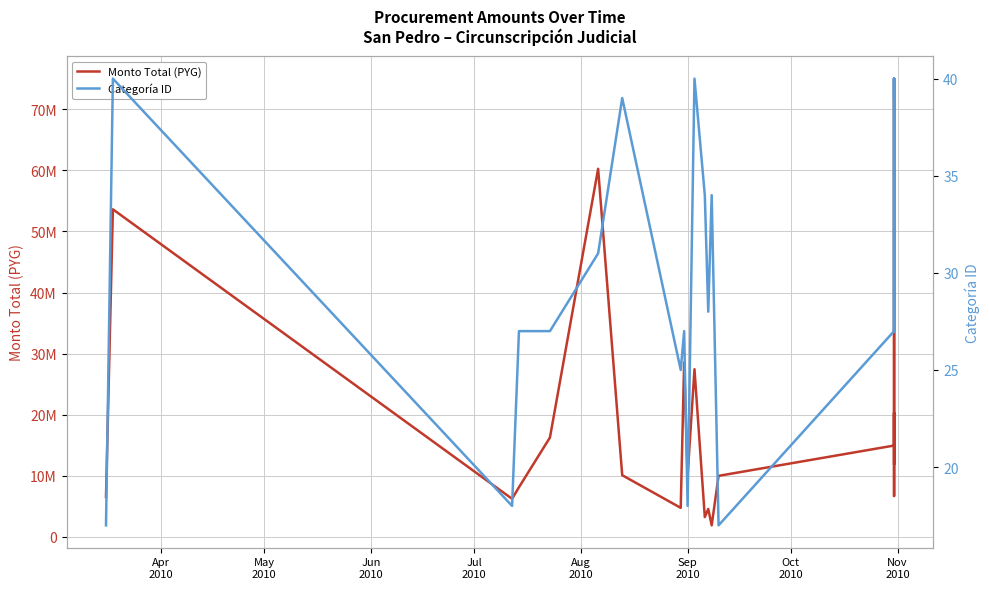

Which series has the largest total across all categories?

Monto Total (PYG)